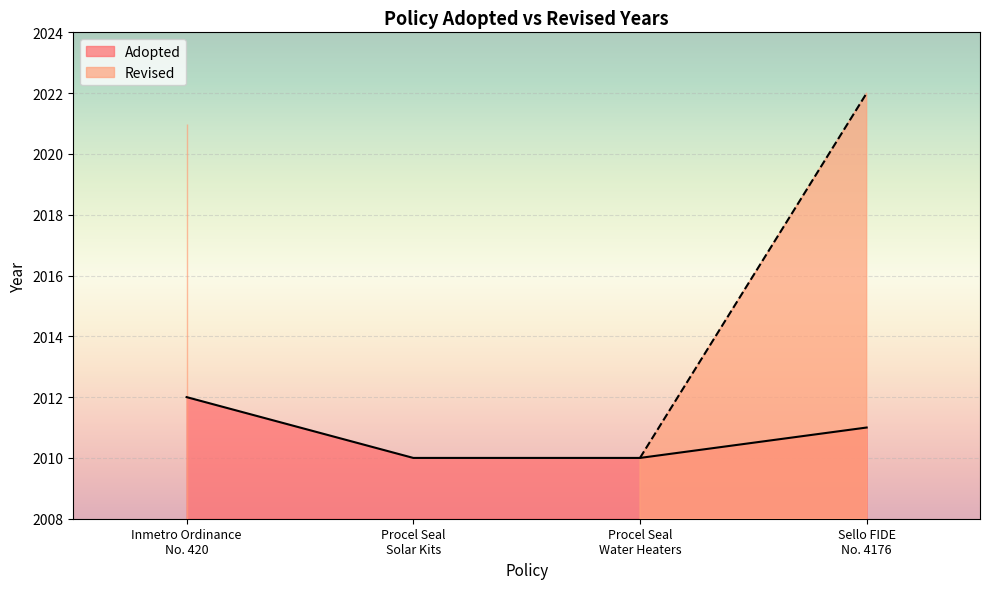

What is the average value?

2011